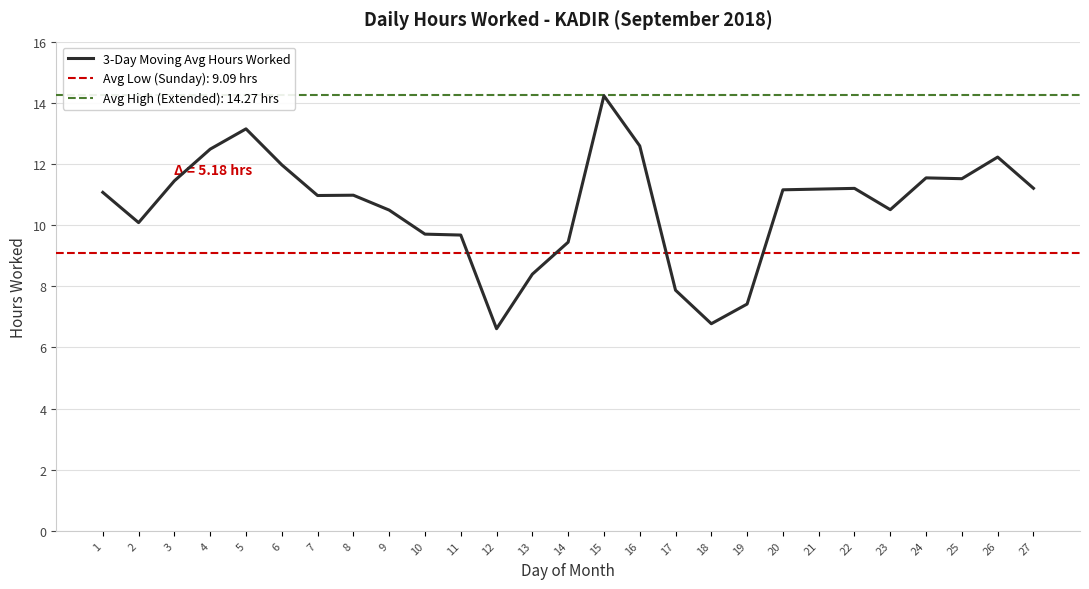

The value at 19 is 7.4. True or false?

True